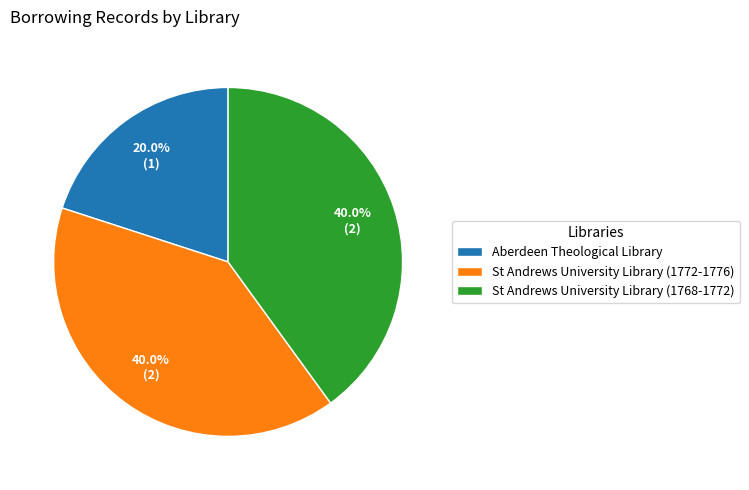

Is Aberdeen Theological Library the majority of the pie?

No